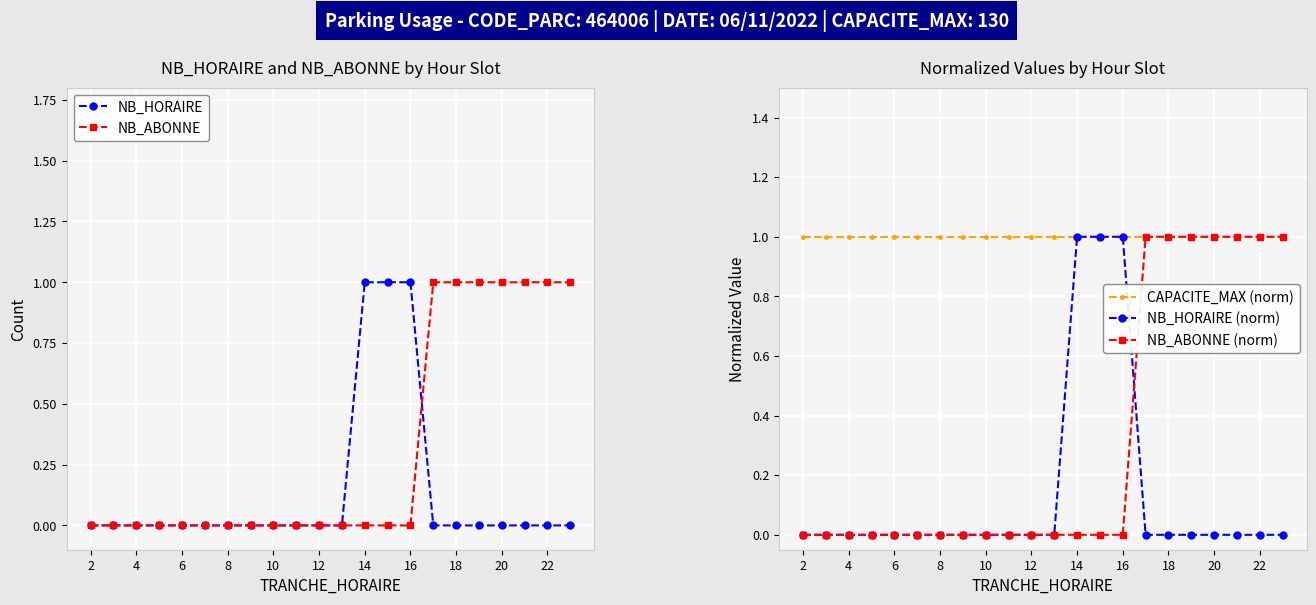

Which series ends up on top after the final intersection of NB_HORAIRE and NB_ABONNE (norm)?

NB_ABONNE (norm)